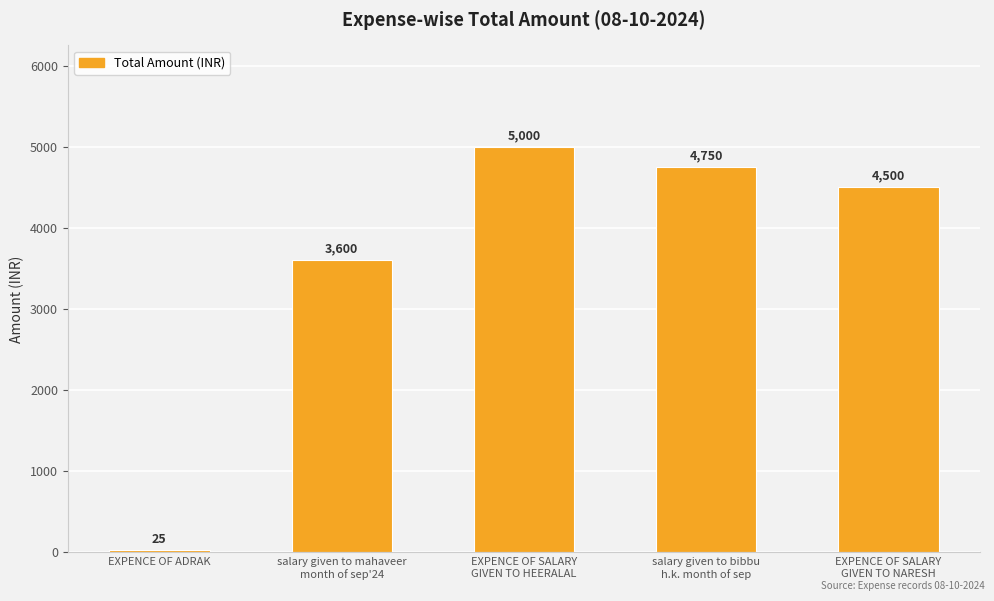

Reading left to right, list all the values displayed in this chart.

25	3600	5000	4750	4500